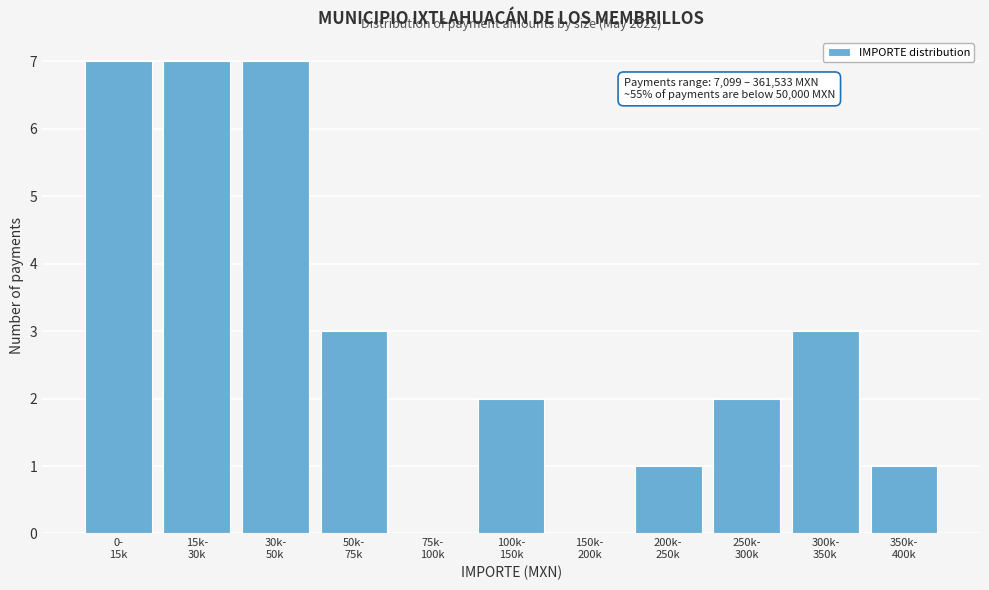

What is the sum of all values?

33